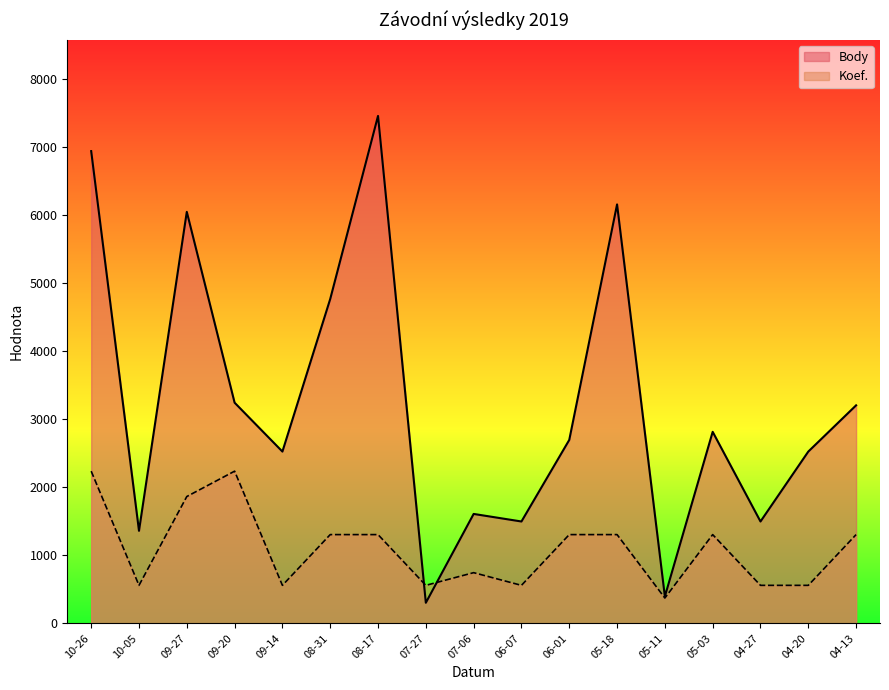

Which series changed the most between 10-26 and 06-01?

Body